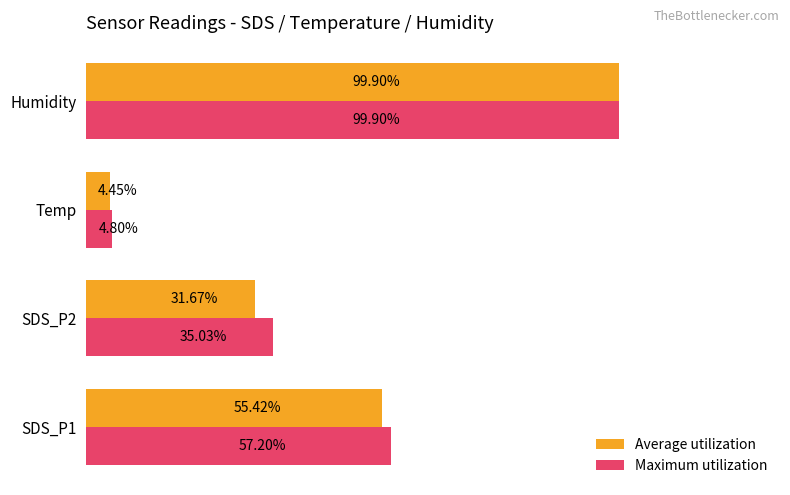

Which category has the highest value in the Average utilization series?

Humidity